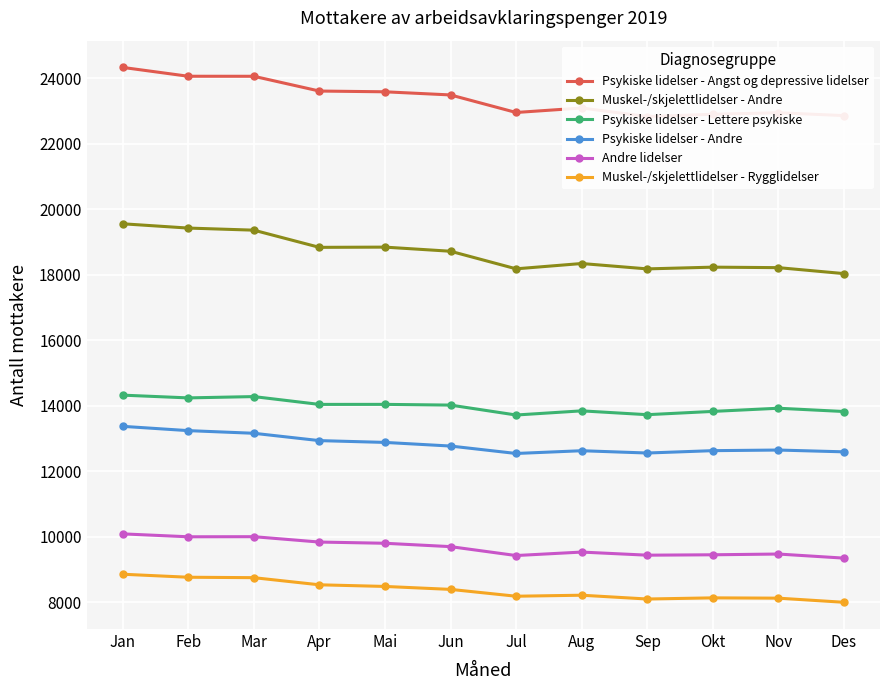

At which label does Psykiske lidelser - Angst og depressive lidelser reach its minimum?

Sep